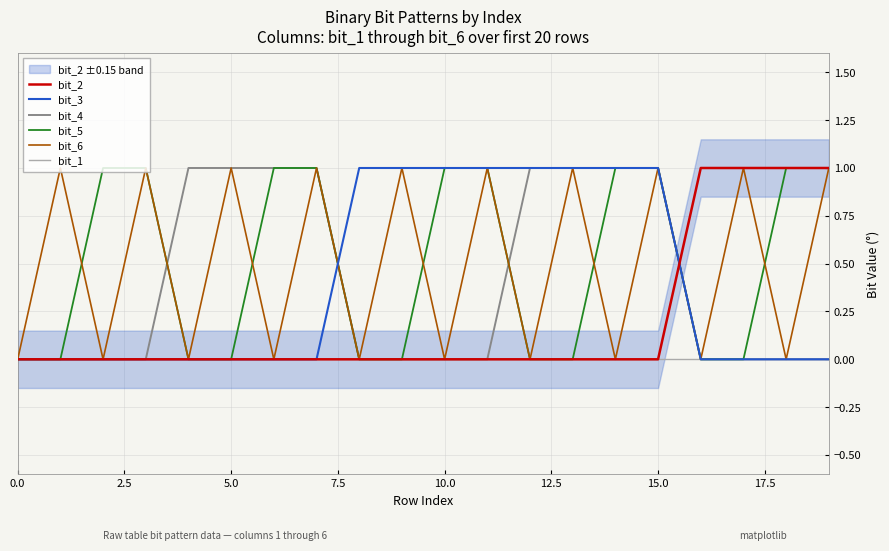

True or false: bit_1 and bit_5 cross at least once.

False